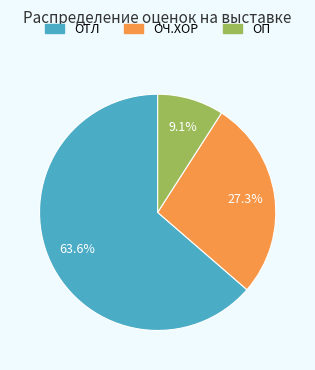

Between ОЧ.ХОР and ОТЛ, which is larger?

ОТЛ